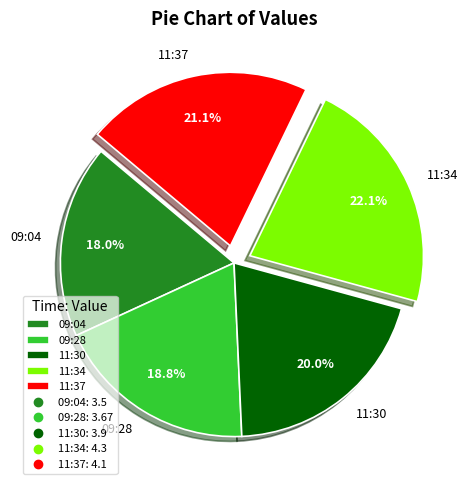

Which slice is the smallest?

09:04